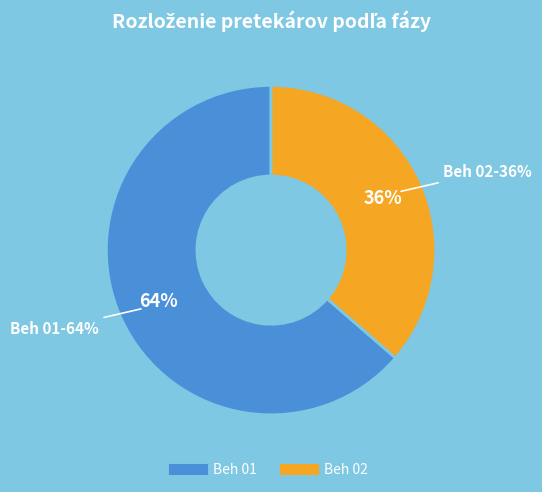

Is there any slice that represents more than half of the pie?

Yes